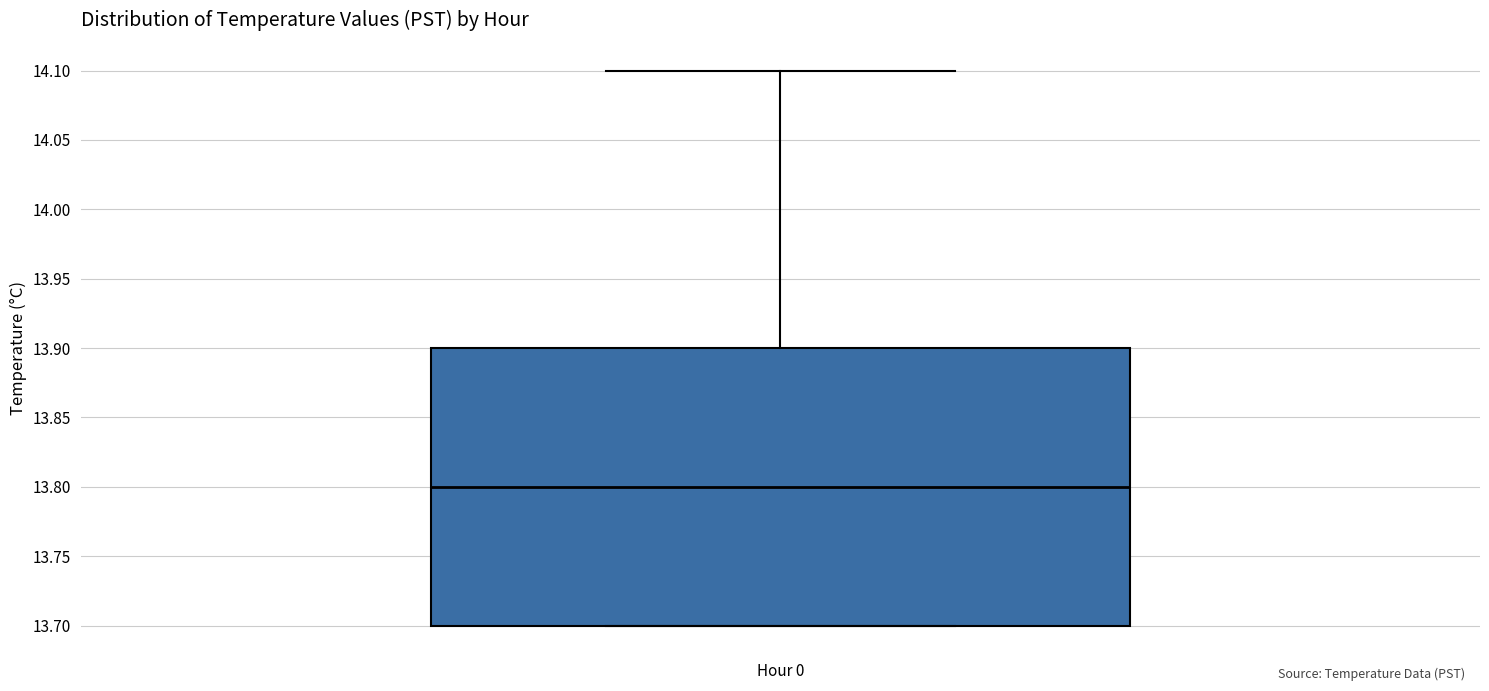

Where is the lower edge of the box for Hour 0 on the y-axis? The values are not printed on the chart, so give them approximately, as read against the axis.

13.7